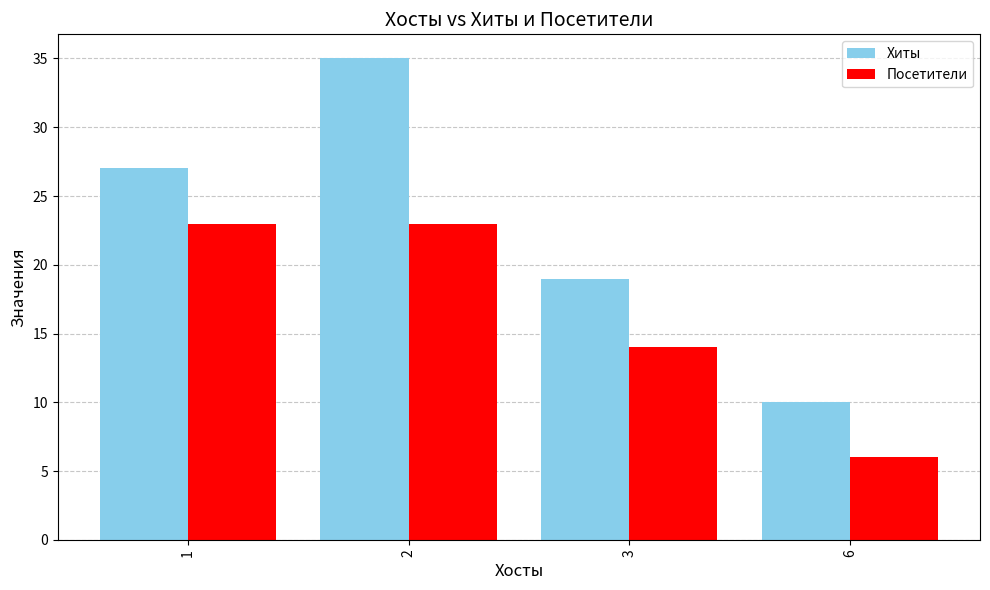

How many values in the Посетители series are below 23?

2